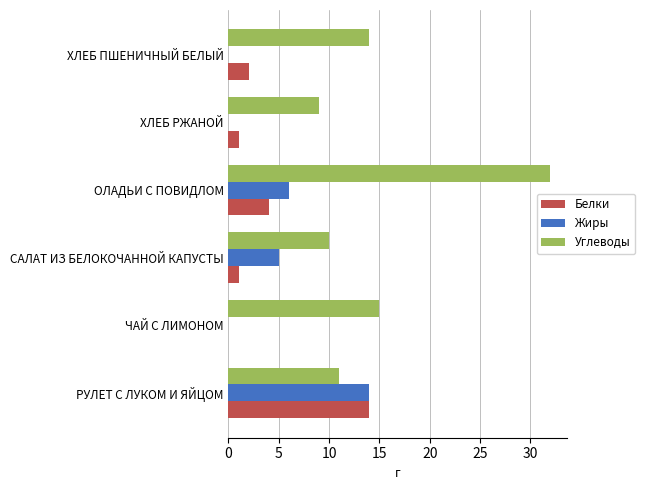

What is the sum of the Белки values at САЛАТ ИЗ БЕЛОКОЧАННОЙ КАПУСТЫ and ОЛАДЬИ С ПОВИДЛОМ?

5